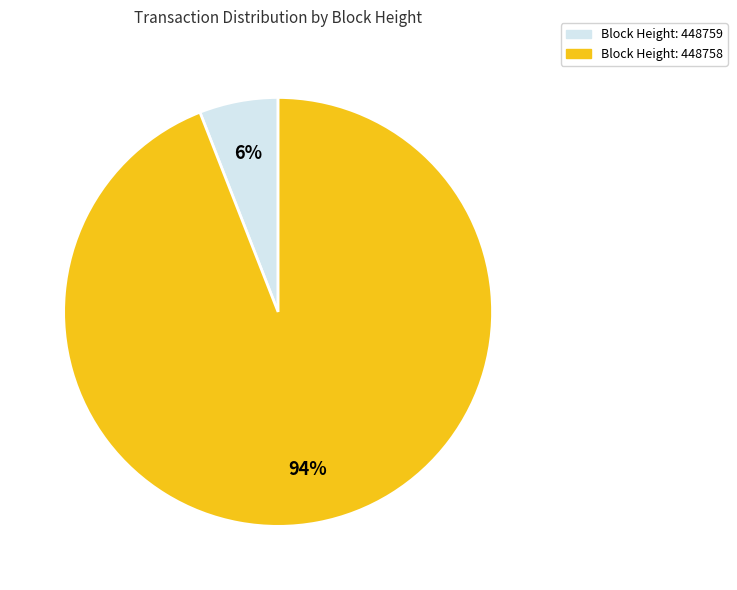

To the nearest percent, what is the average slice percentage?

50%